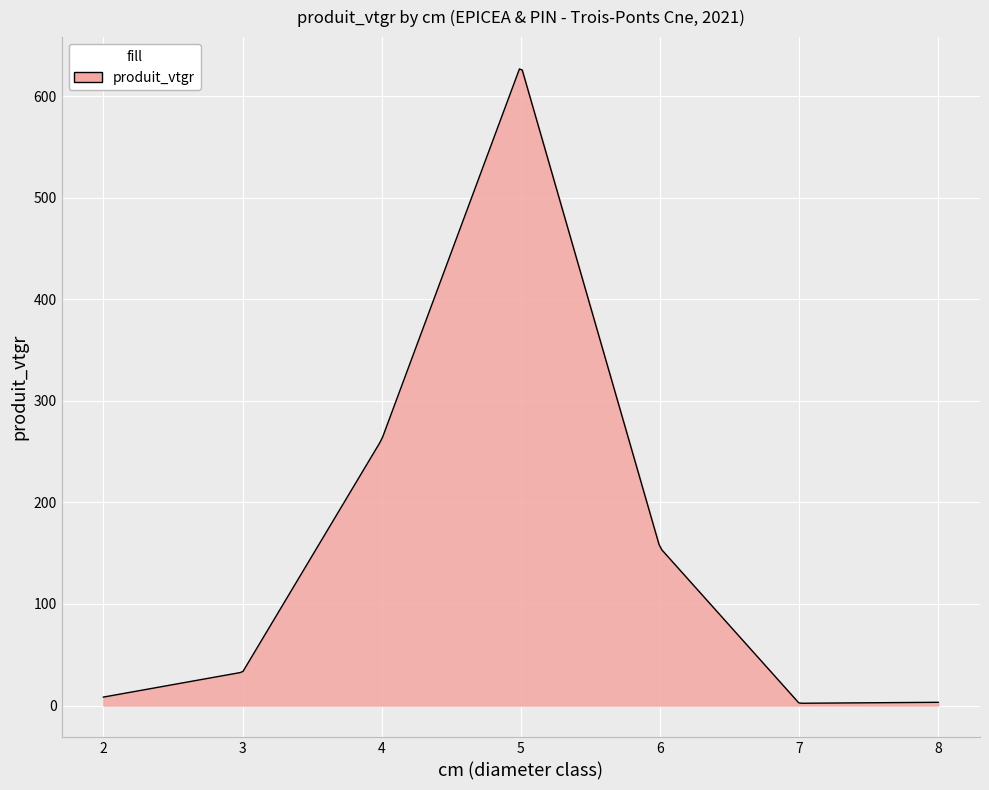

What is the difference between the maximum and minimum values?

624.6